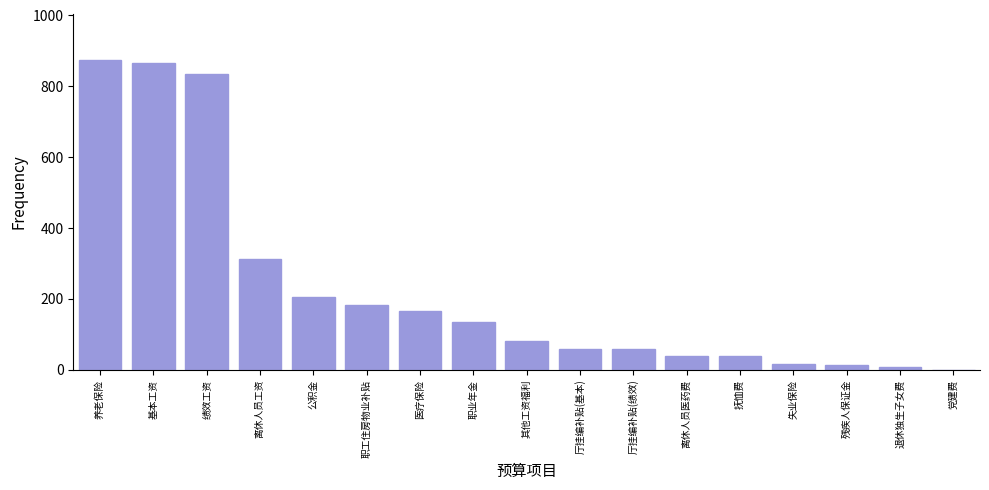

What is the change in value from 职业年金 to 厅挂编补贴(基本)?

-77.3